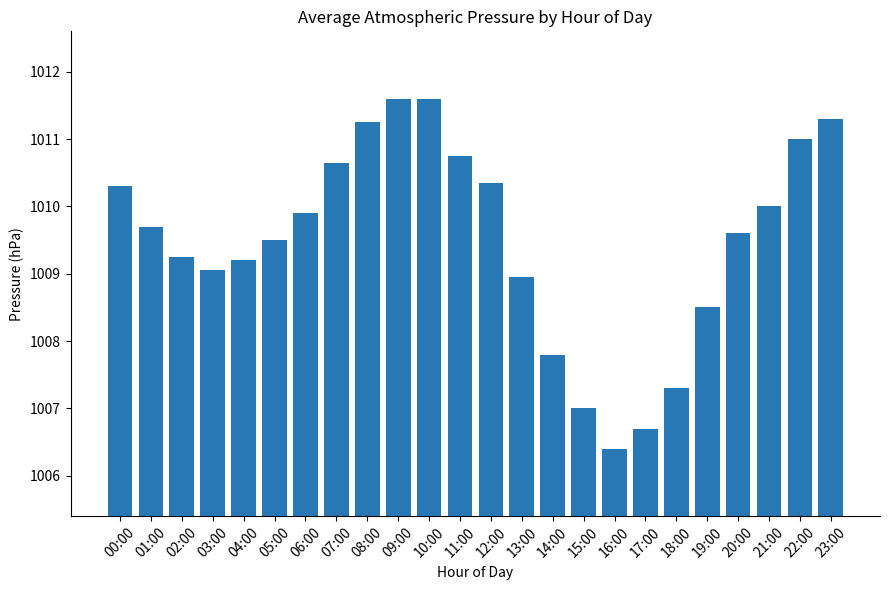

Read the value at 23:00.

1011.3